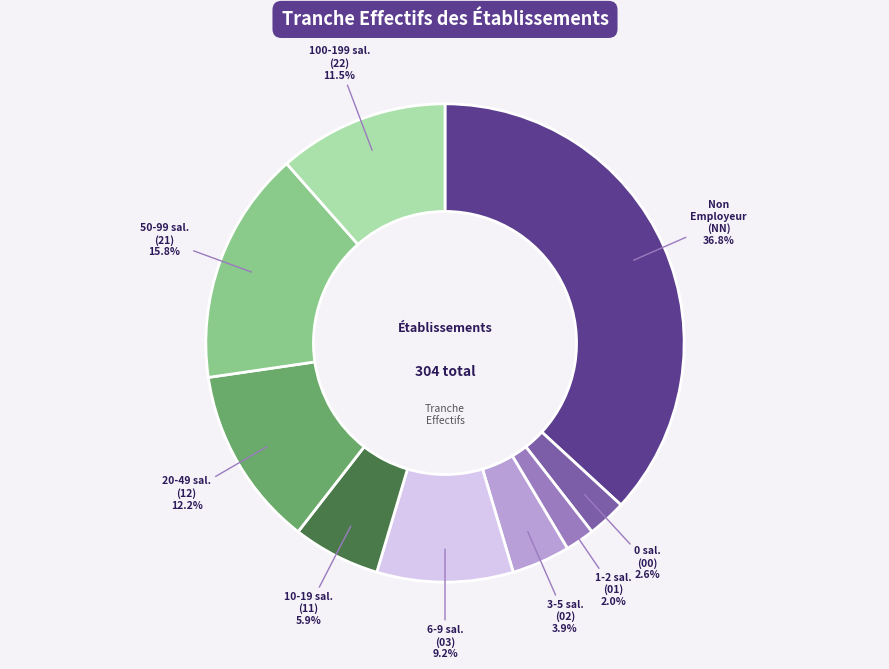

Is there a majority slice in this chart?

No